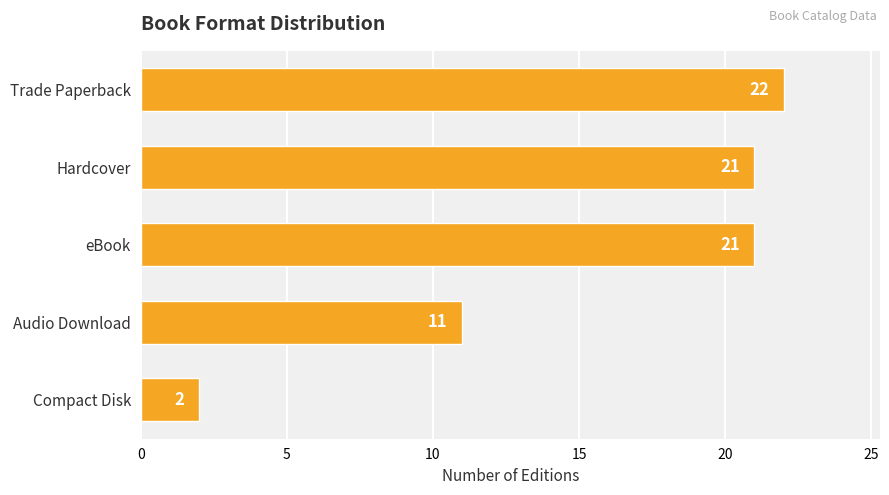

Reading top to bottom, what are all the values shown in this chart?

22	21	21	11	2